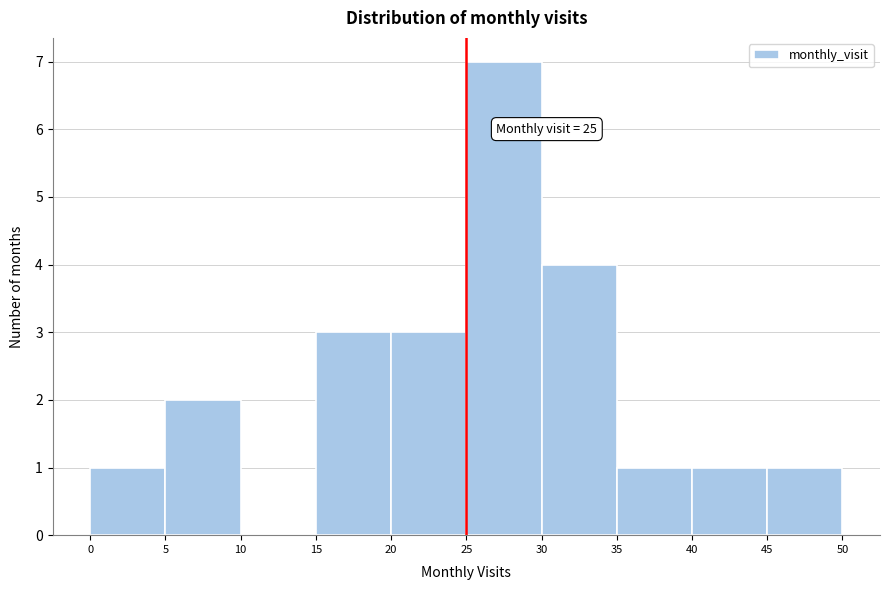

Which range on the x-axis has the tallest bar?

25 to 30